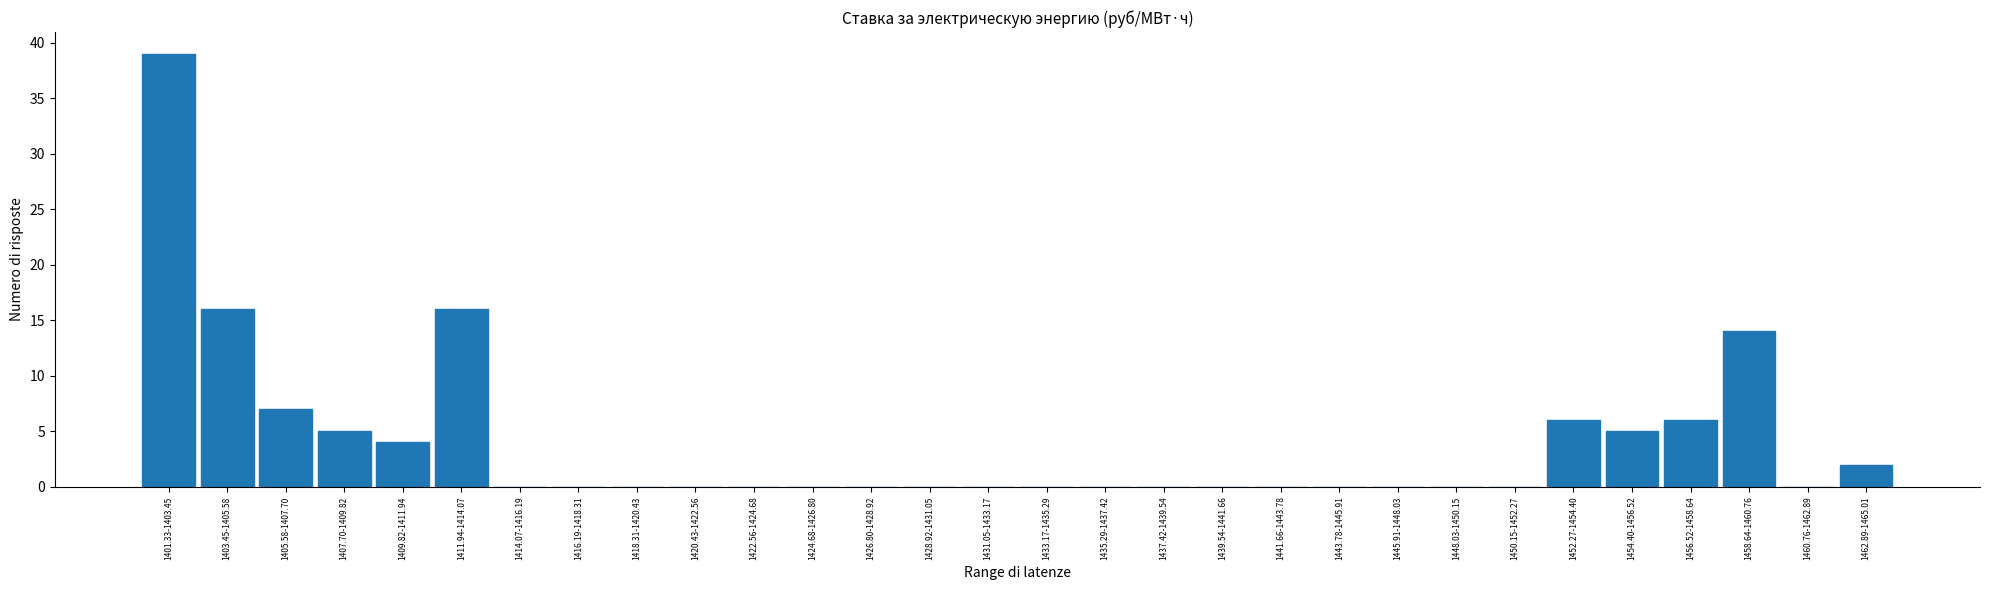

Reading left to right, transcribe all the data shown in this chart.

1401.33-1403.45=39	1403.45-1405.58=16	1405.58-1407.70=7	1407.70-1409.82=5	1409.82-1411.94=4	1411.94-1414.07=16	1414.07-1416.19=0	1416.19-1418.31=0	1418.31-1420.43=0	1420.43-1422.56=0	1422.56-1424.68=0	1424.68-1426.80=0	1426.80-1428.92=0	1428.92-1431.05=0	1431.05-1433.17=0	1433.17-1435.29=0	1435.29-1437.42=0	1437.42-1439.54=0	1439.54-1441.66=0	1441.66-1443.78=0	1443.78-1445.91=0	1445.91-1448.03=0	1448.03-1450.15=0	1450.15-1452.27=0	1452.27-1454.40=6	1454.40-1456.52=5	1456.52-1458.64=6	1458.64-1460.76=14	1460.76-1462.89=0	1462.89-1465.01=2